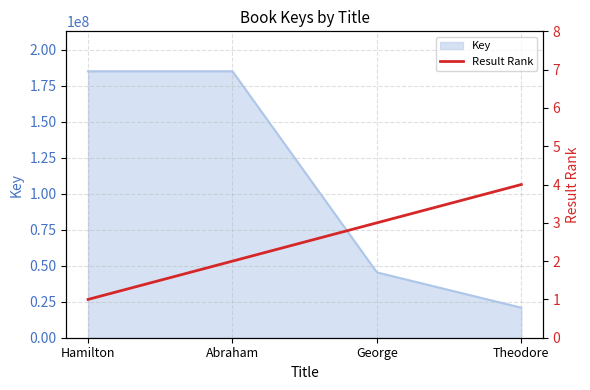

Count the number of categories in the chart.

4